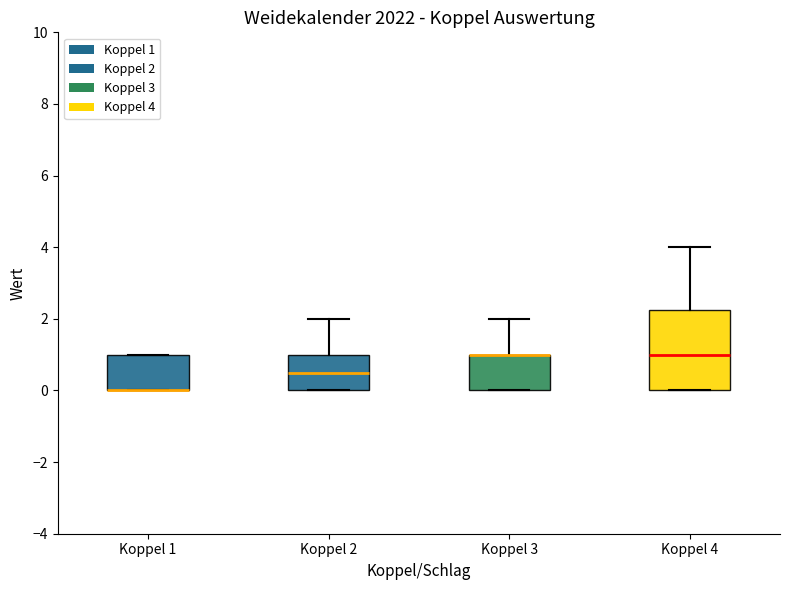

Reading left to right, transcribe this box plot: for each box, give where its median line is, the range the box spans, and where its two whiskers end, as read against the y-axis. The values are not printed on the chart, so give them approximately, as read against the axis.

Koppel 1: median 0.0 (drawn on the box's lower edge), box 0.0 to 1.0, whiskers 0.0 to 1.0
Koppel 2: median 0.6, box 0.0 to 1.0, whiskers 0.0 to 2.0
Koppel 3: median 1.0 (drawn on the box's upper edge), box 0.0 to 1.0, whiskers 0.0 to 2.0
Koppel 4: median 1.0, box 0.0 to 2.2, whiskers 0.0 to 4.0